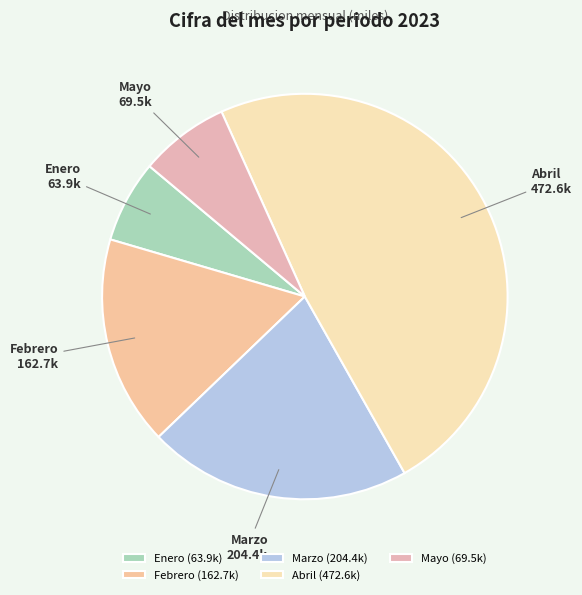

Which category has the smallest portion of the pie?

Enero